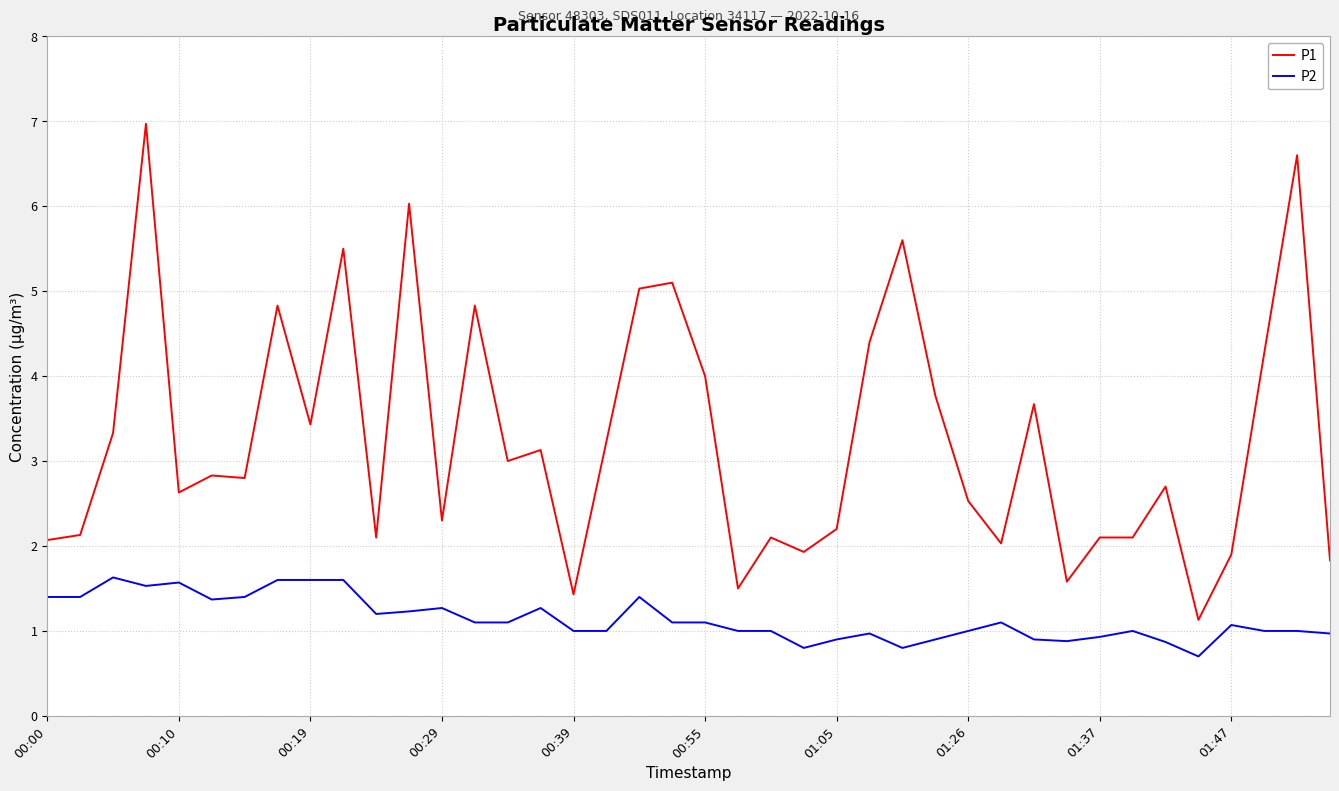

Does the chart display data point markers on the line(s)?

No